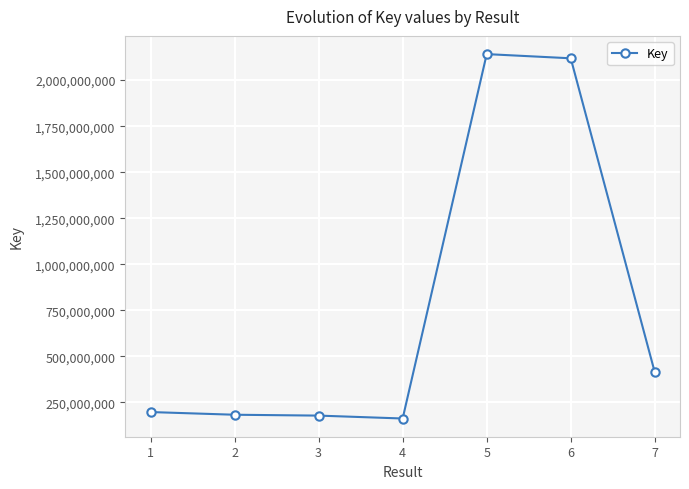

What is the sum of all values?

5391682935